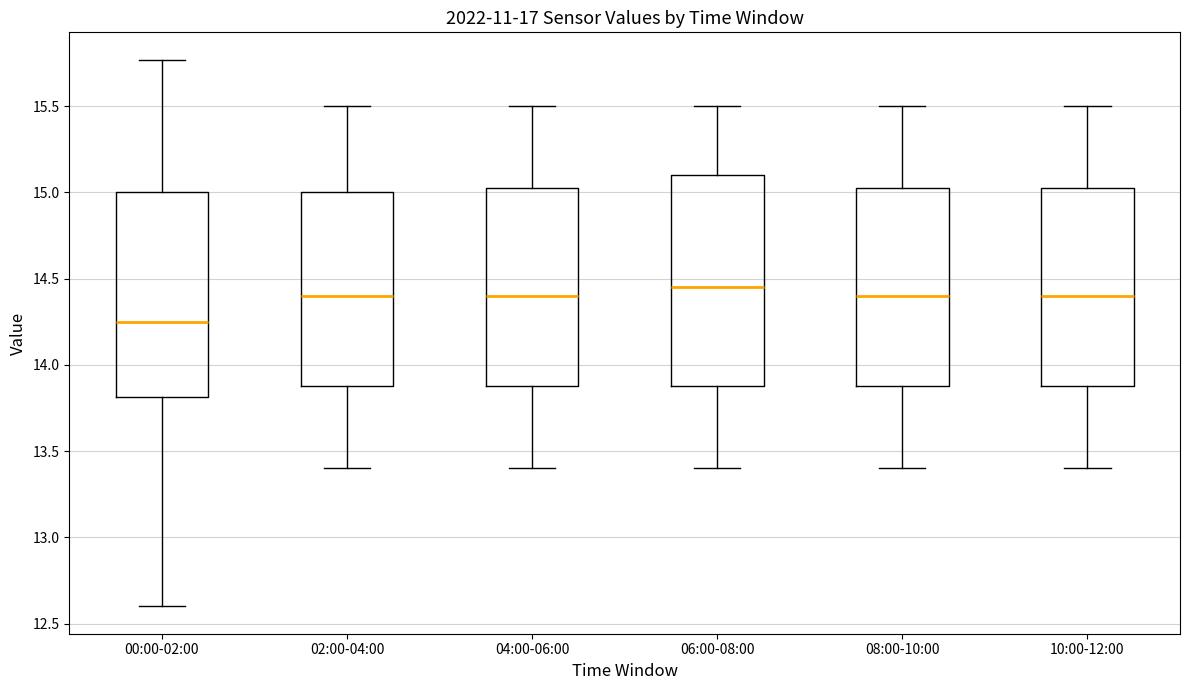

Reading left to right, read every box against the y-axis: the position of its median line, the range the box covers, and the ends of its whiskers. The values are not printed on the chart, so give them approximately, as read against the axis.

00:00-02:00: median 14.25, box 13.80 to 15.00, whiskers 12.60 to 15.75
02:00-04:00: median 14.40, box 13.90 to 15.00, whiskers 13.40 to 15.50
04:00-06:00: median 14.40, box 13.90 to 15.05, whiskers 13.40 to 15.50
06:00-08:00: median 14.45, box 13.90 to 15.10, whiskers 13.40 to 15.50
08:00-10:00: median 14.40, box 13.90 to 15.05, whiskers 13.40 to 15.50
10:00-12:00: median 14.40, box 13.90 to 15.05, whiskers 13.40 to 15.50